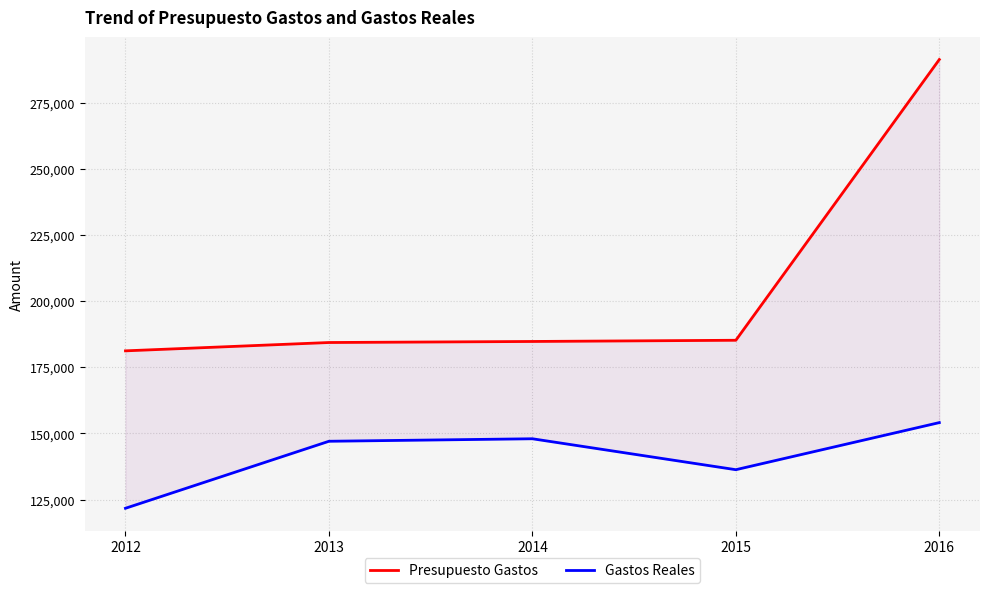

How many lines are shown in the chart?

2